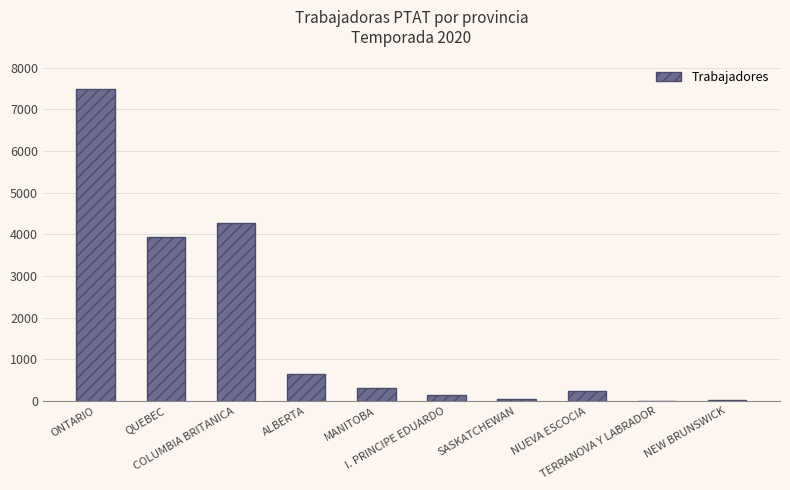

What is the greatest value displayed?

7491